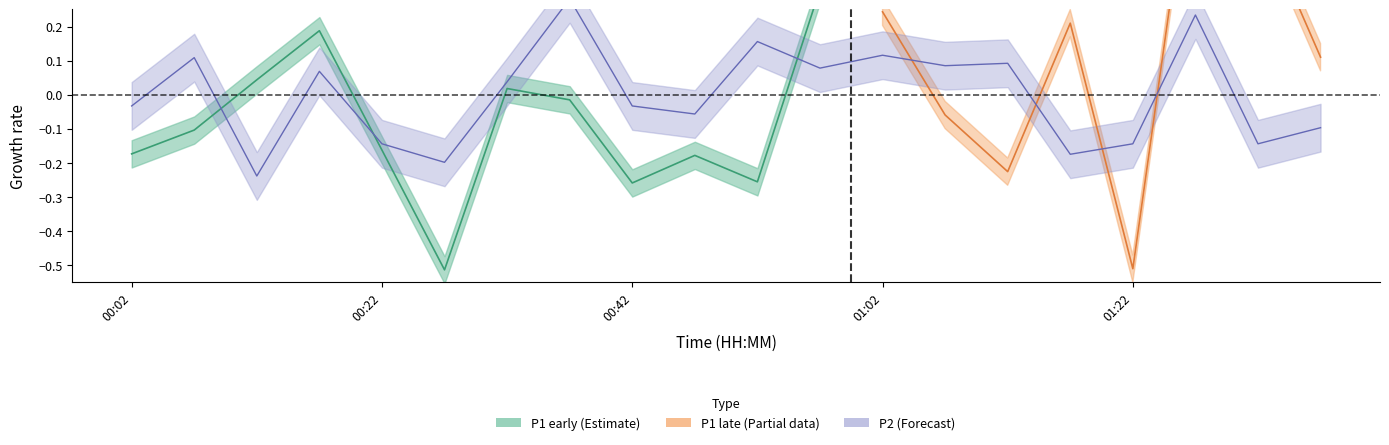

How many values are below zero?

10